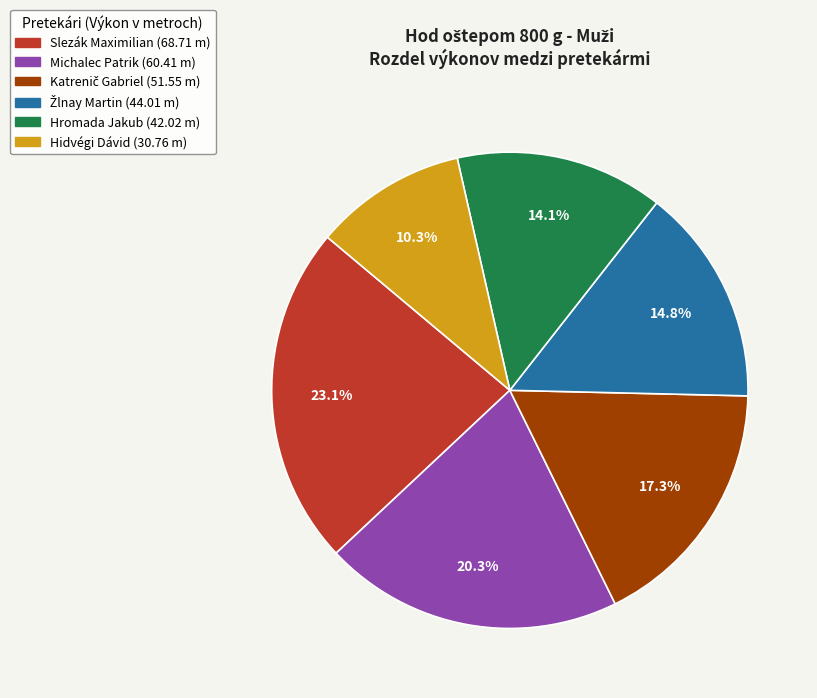

What is the ratio of the value at Hidvégi Dávid to the value at Hromada Jakub?

0.7